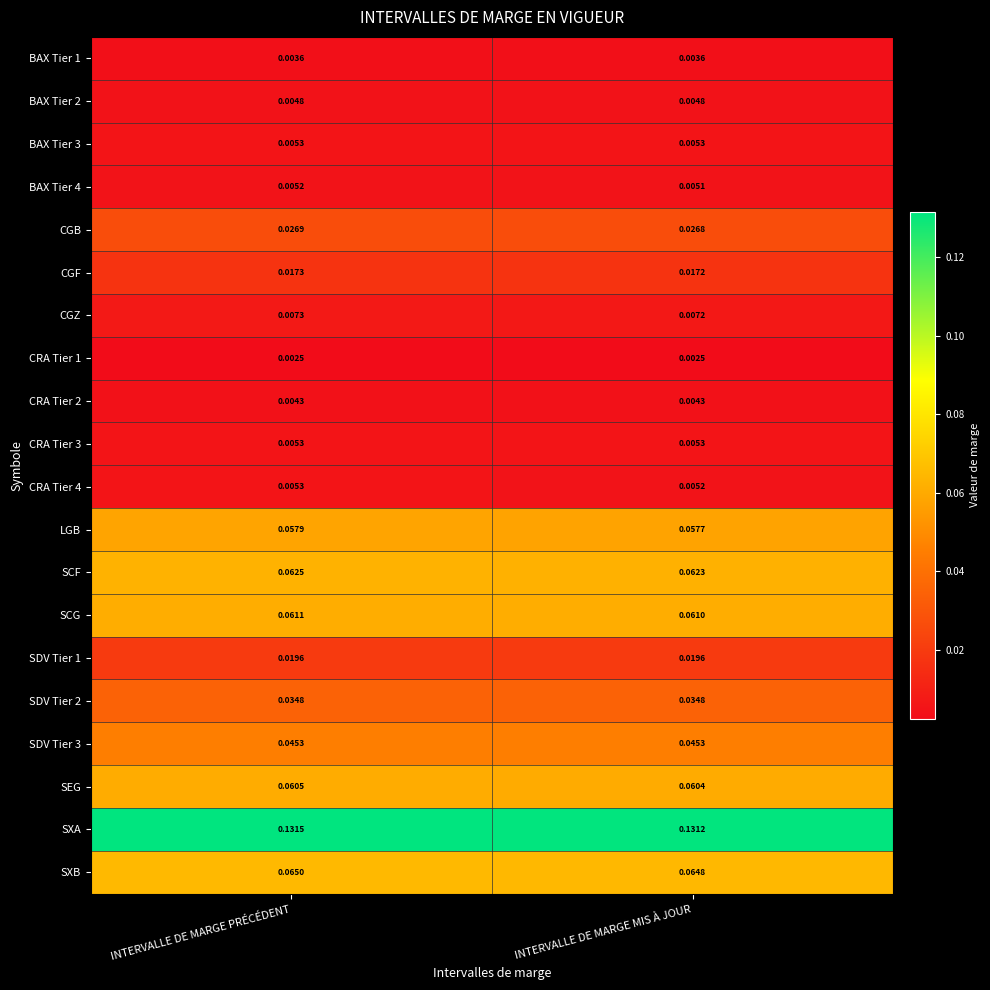

At which label does SCF reach its minimum?

INTERVALLE DE MARGE MIS À JOUR